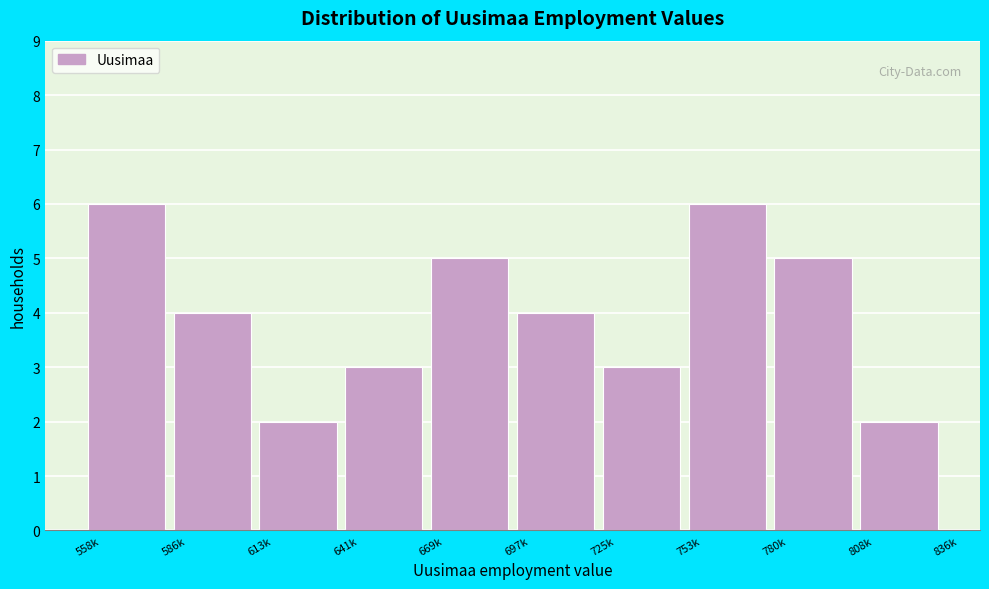

Reading right to left, list all the values displayed in this chart.

808k=2	780k=5	753k=6	725k=3	697k=4	669k=5	641k=3	613k=2	586k=4	558k=6